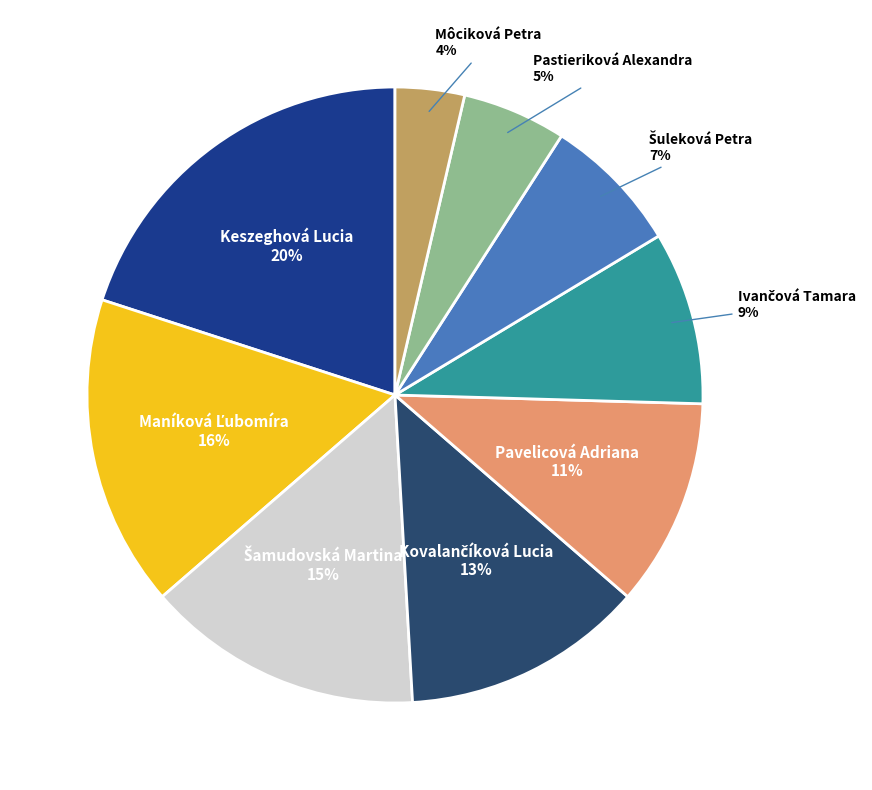

How many slices are in this pie chart?

9